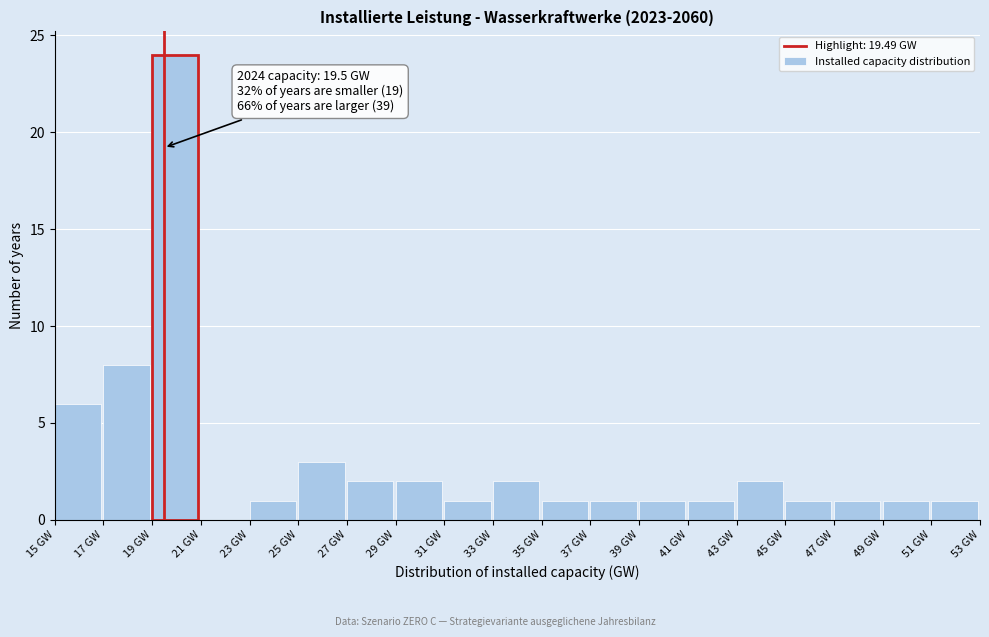

Which range on the x-axis has the tallest bar?

19 to 21